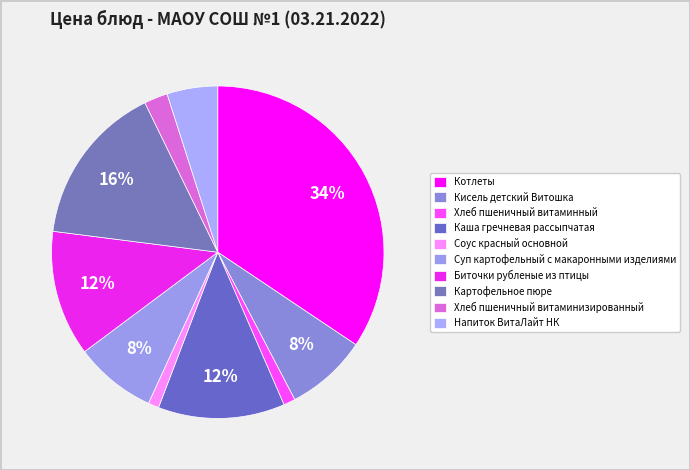

Which slice is the smallest?

Соус красный основной